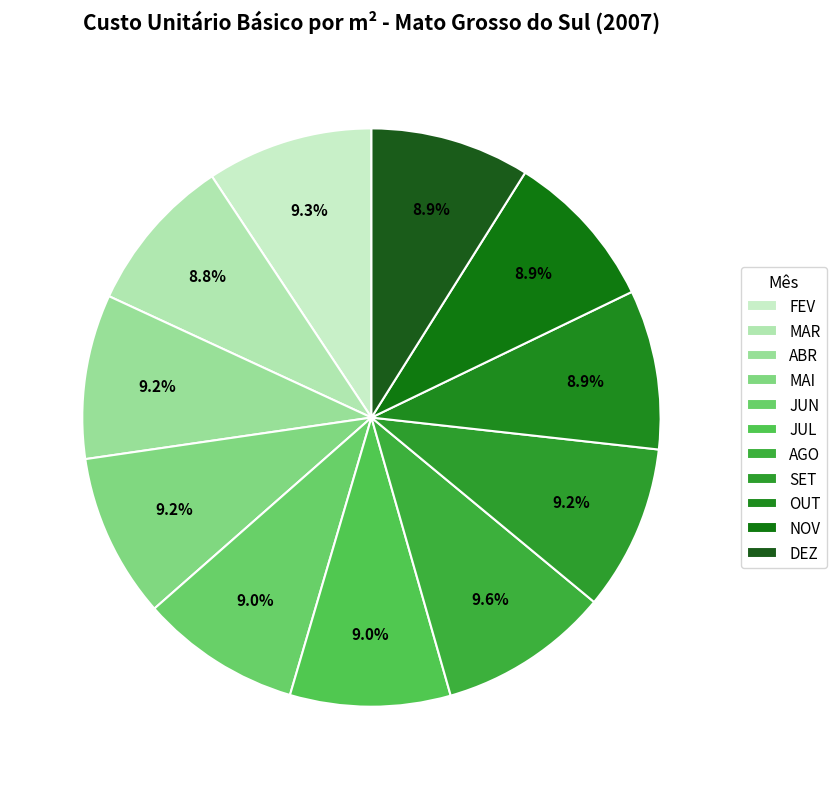

To the nearest percent, what is the average slice percentage?

9%